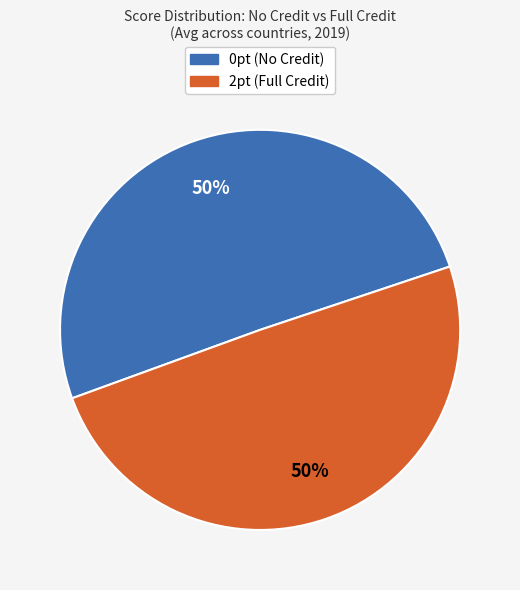

To the nearest percent, what is the average slice percentage?

50%